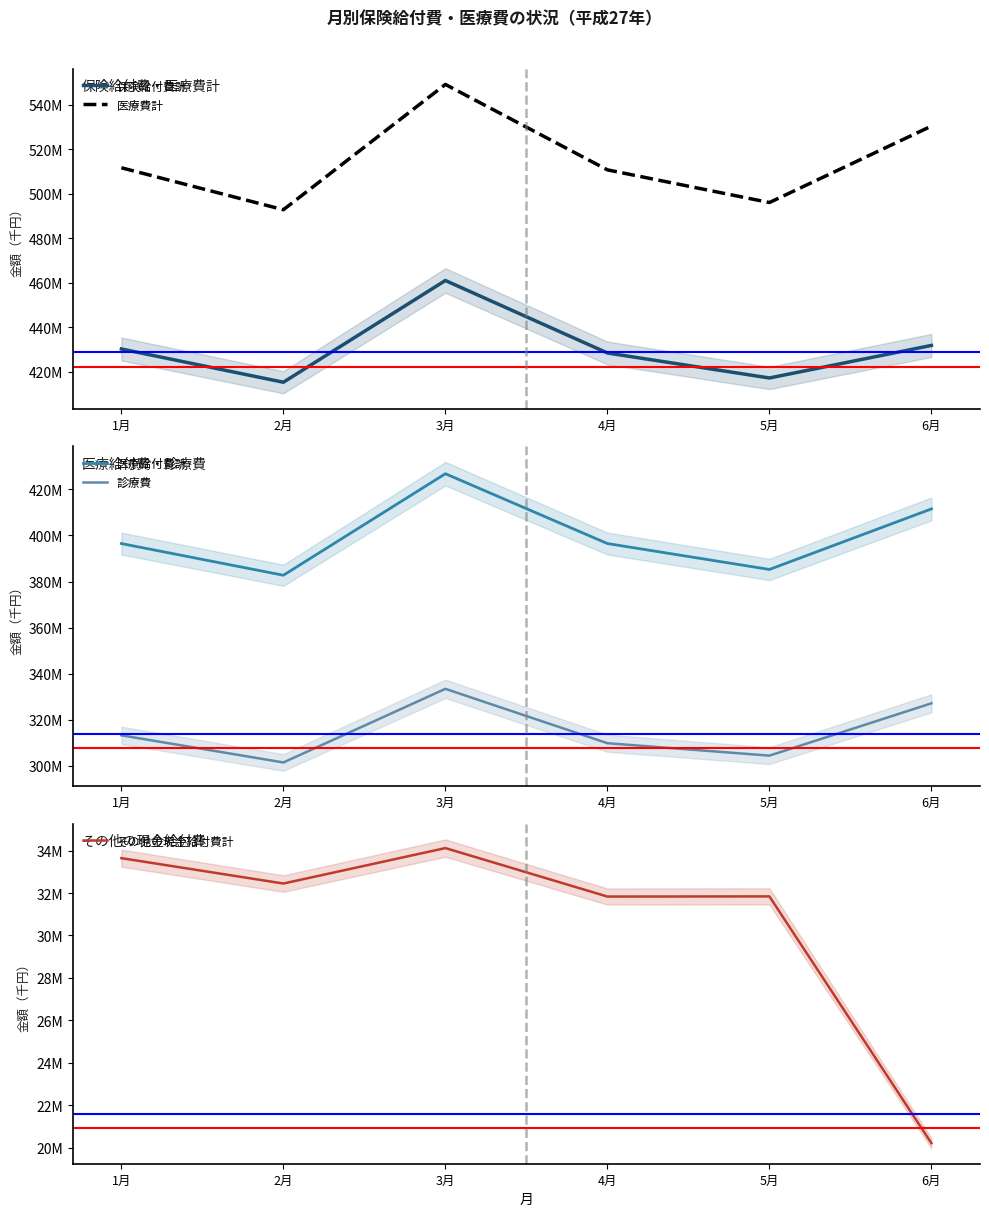

How many categories are shown in the chart?

6